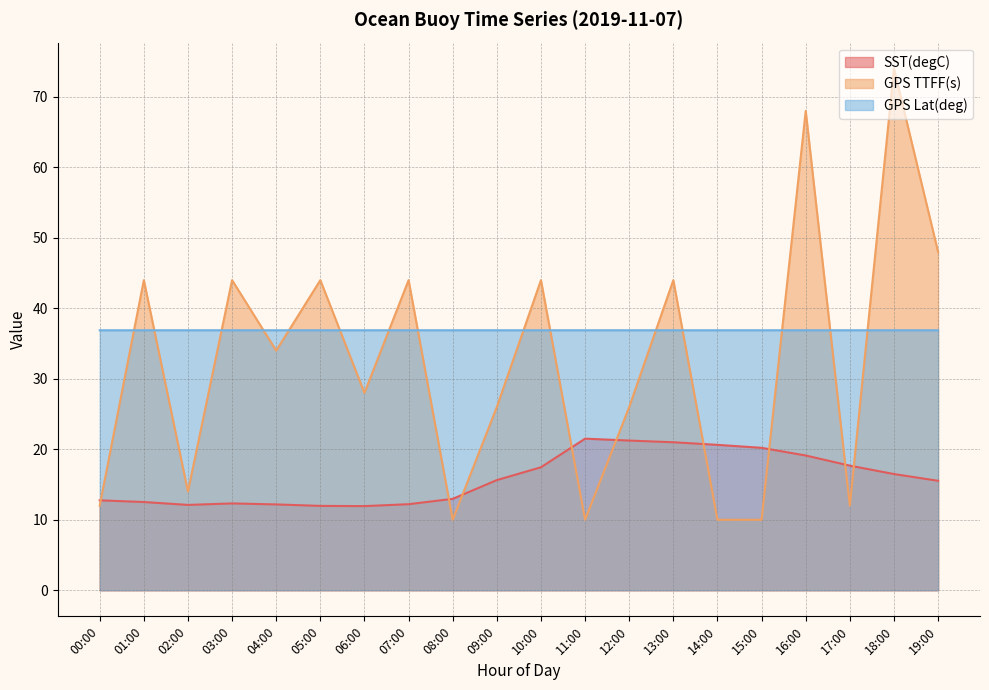

Reading left to right, list all the values displayed in this chart.

SST(degC): 00:00=12.8	01:00=12.5	02:00=12.1	03:00=12.3	04:00=12.2	05:00=12.0	06:00=11.9	07:00=12.2	08:00=13.0	09:00=15.6	10:00=17.4	11:00=21.5	12:00=21.2	13:00=21.0	14:00=20.6	15:00=20.2	16:00=19.1	17:00=17.7	18:00=16.5	19:00=15.5
GPS TTFF(s): 00:00=12.0	01:00=44.0	02:00=14.0	03:00=44.0	04:00=34.0	05:00=44.0	06:00=28.0	07:00=44.0	08:00=10.0	09:00=26.0	10:00=44.0	11:00=10.0	12:00=26.0	13:00=44.0	14:00=10.0	15:00=10.0	16:00=68.0	17:00=12.0	18:00=74.0	19:00=48.0
GPS Lat(deg): 00:00=36.9	01:00=36.9	02:00=36.9	03:00=36.9	04:00=36.9	05:00=36.9	06:00=36.9	07:00=36.9	08:00=36.9	09:00=36.9	10:00=36.9	11:00=36.9	12:00=36.9	13:00=36.9	14:00=36.9	15:00=36.9	16:00=36.9	17:00=36.9	18:00=36.9	19:00=36.9